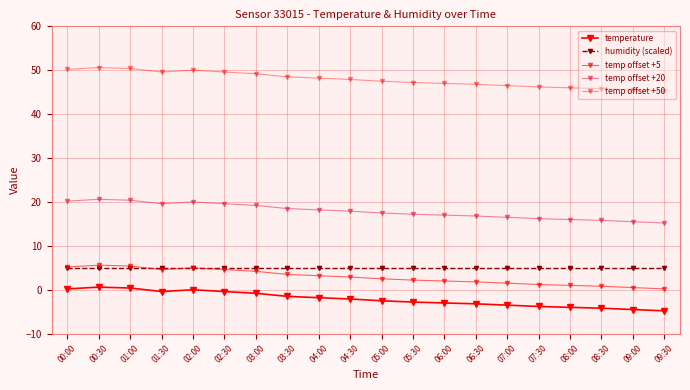

Which series has the largest total across all categories?

temp offset +50